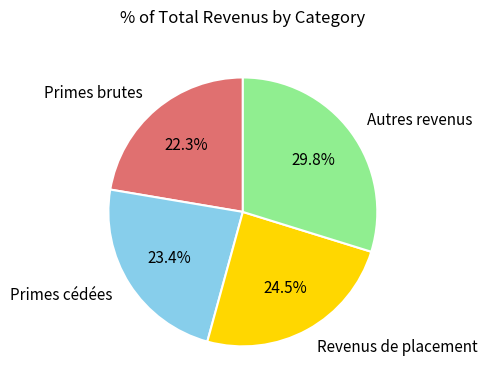

Which has a higher value, Revenus de placement or Primes brutes?

Revenus de placement